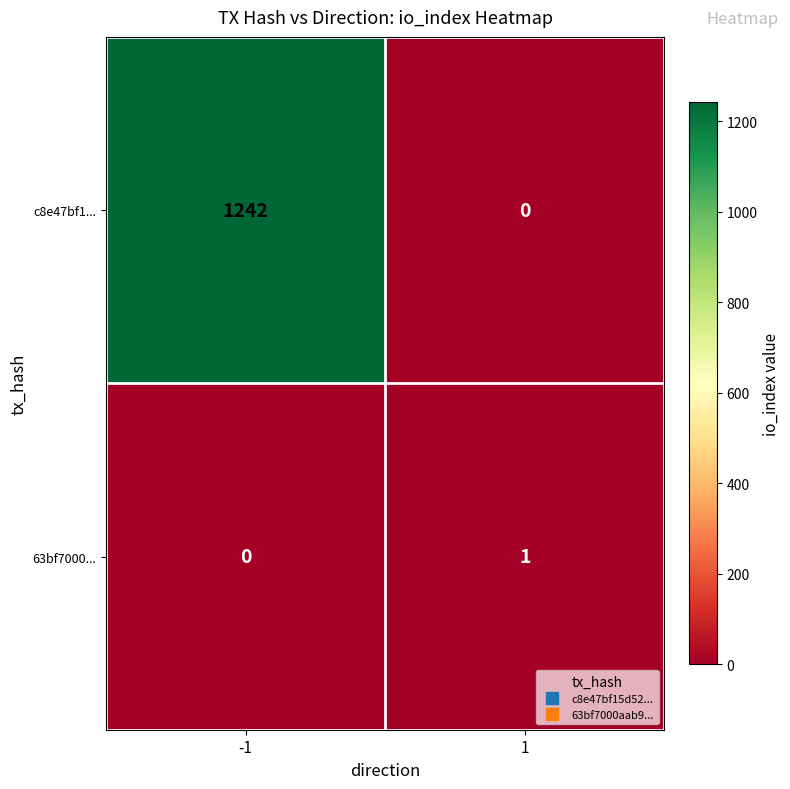

At -1, list the series in order from smallest to largest.

63bf7000..., c8e47bf1...